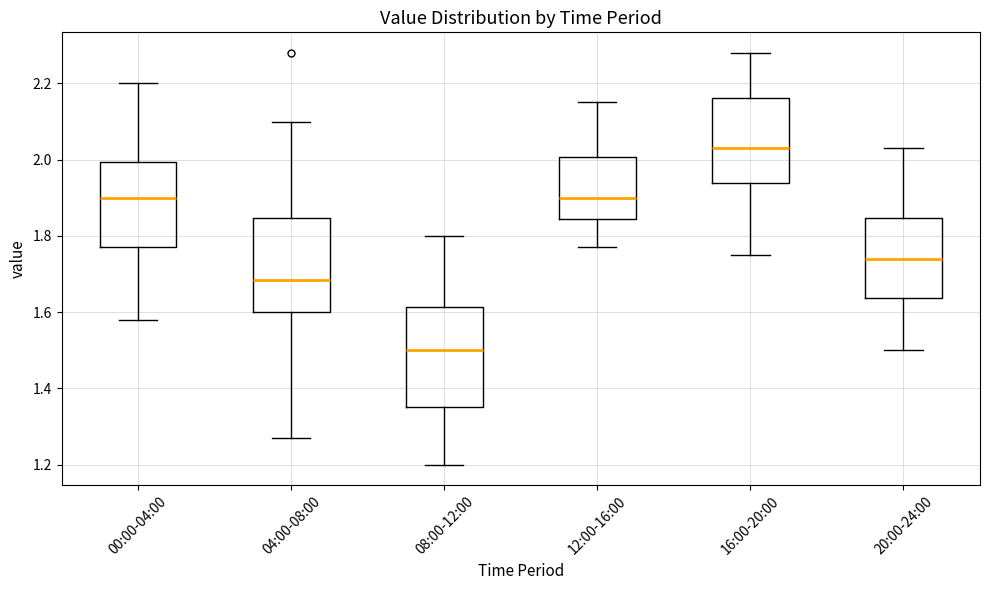

Reading left to right, transcribe this box plot: for each box, give where its median line is, the range the box spans, and where its two whiskers end, as read against the y-axis. The values are not printed on the chart, so give them approximately, as read against the axis.

00:00-04:00: median 1.90, box 1.78 to 2.00, whiskers 1.58 to 2.20
04:00-08:00: median 1.68, box 1.60 to 1.84, whiskers 1.28 to 2.10
08:00-12:00: median 1.50, box 1.36 to 1.62, whiskers 1.20 to 1.80
12:00-16:00: median 1.90, box 1.84 to 2.00, whiskers 1.78 to 2.16
16:00-20:00: median 2.04, box 1.94 to 2.16, whiskers 1.76 to 2.28
20:00-24:00: median 1.74, box 1.64 to 1.84, whiskers 1.50 to 2.04